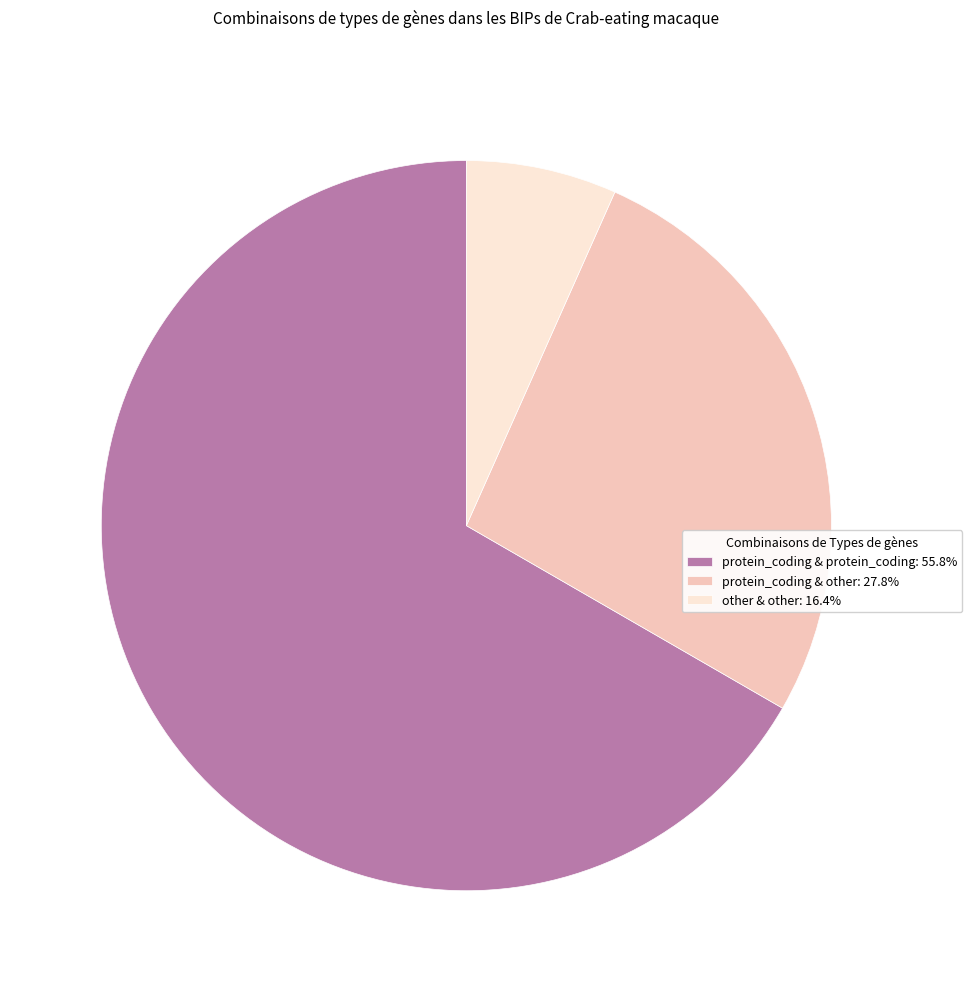

Does other & other: 16.4% account for over 50% of the chart?

No